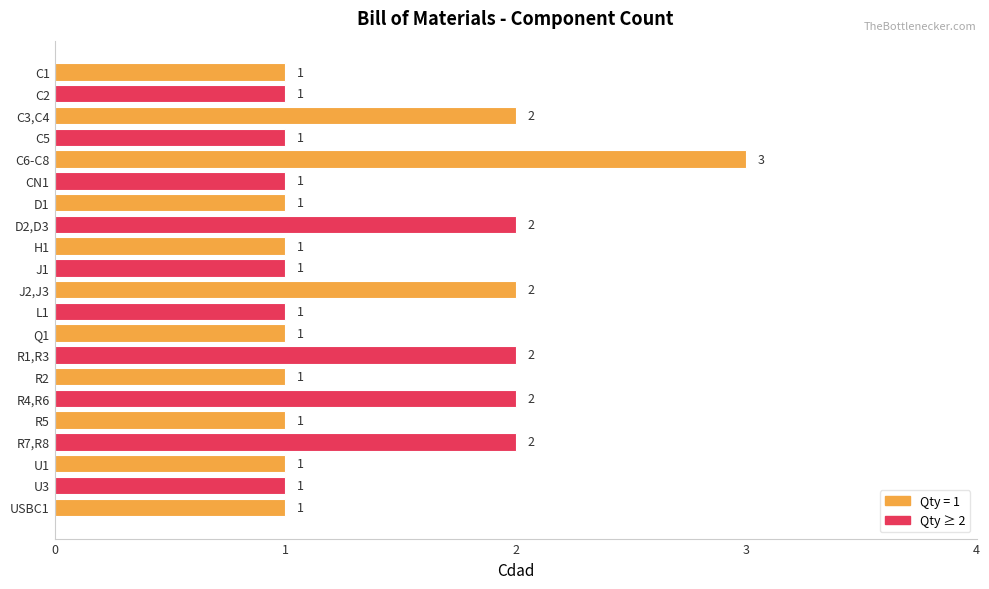

Approximately how many times larger is the value at R5 compared to J1?

1.0